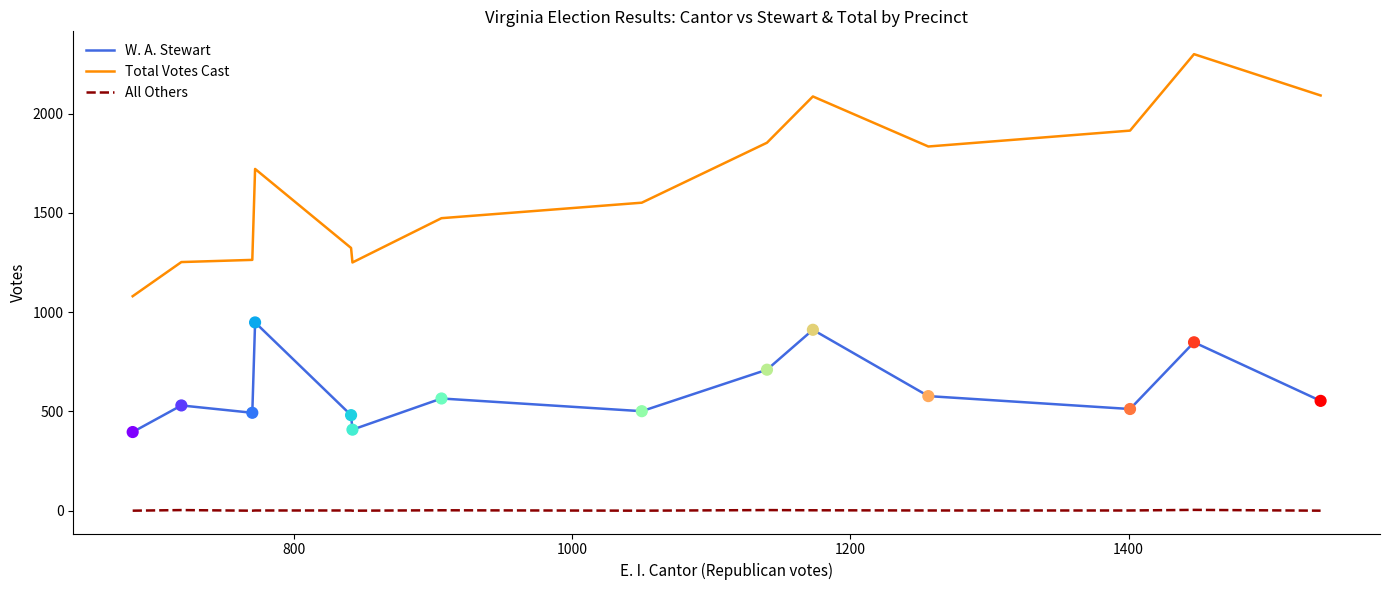

Which series has the widest spread of values?

Total Votes Cast